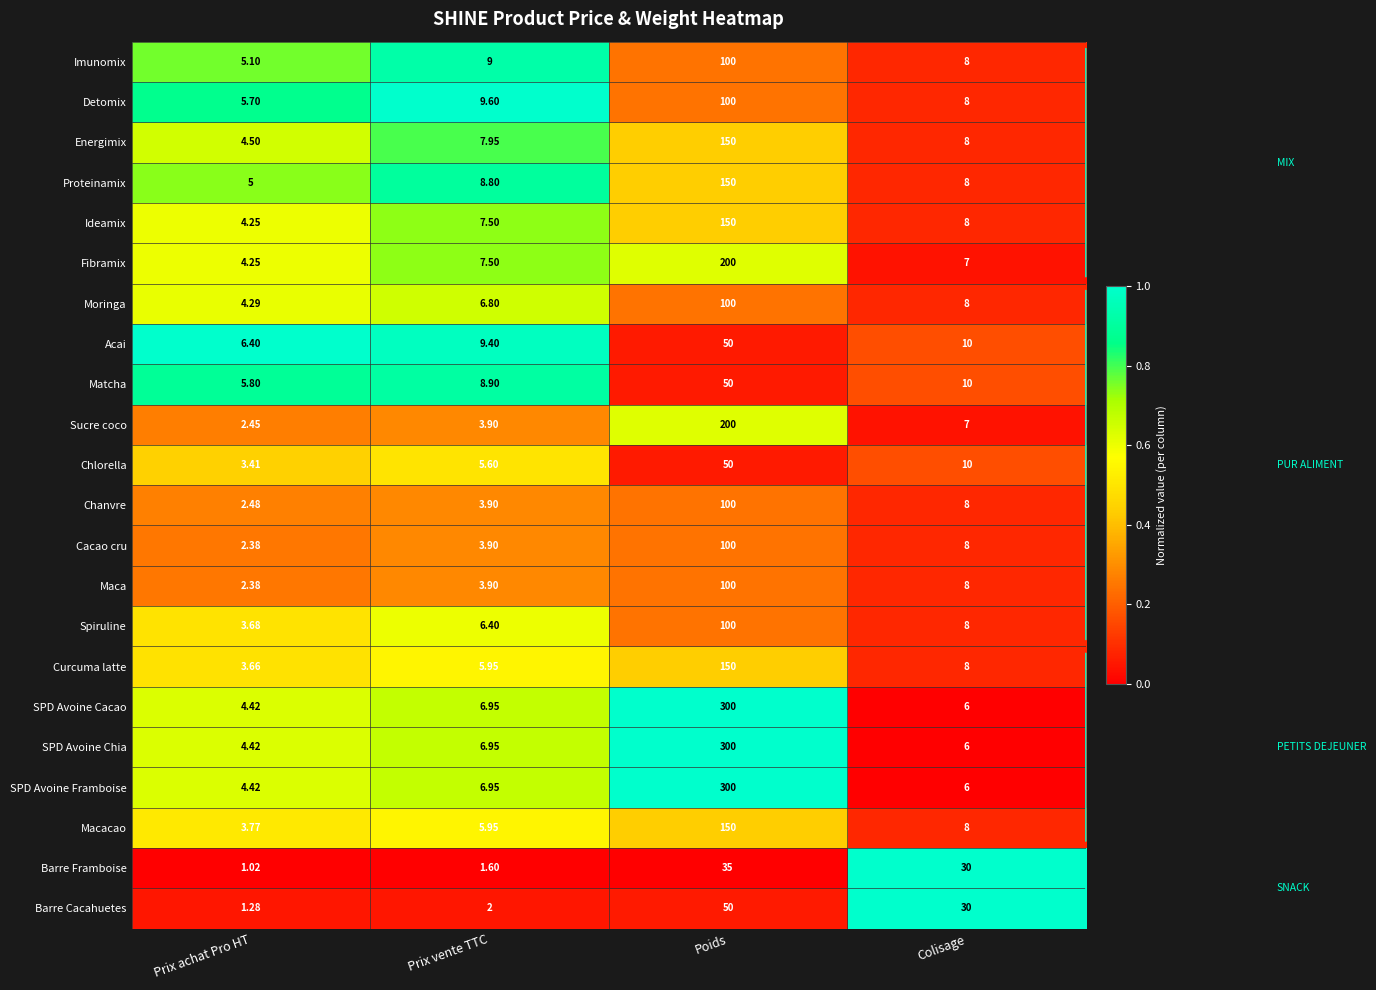

What is the maximum value shown in the chart?

300.0